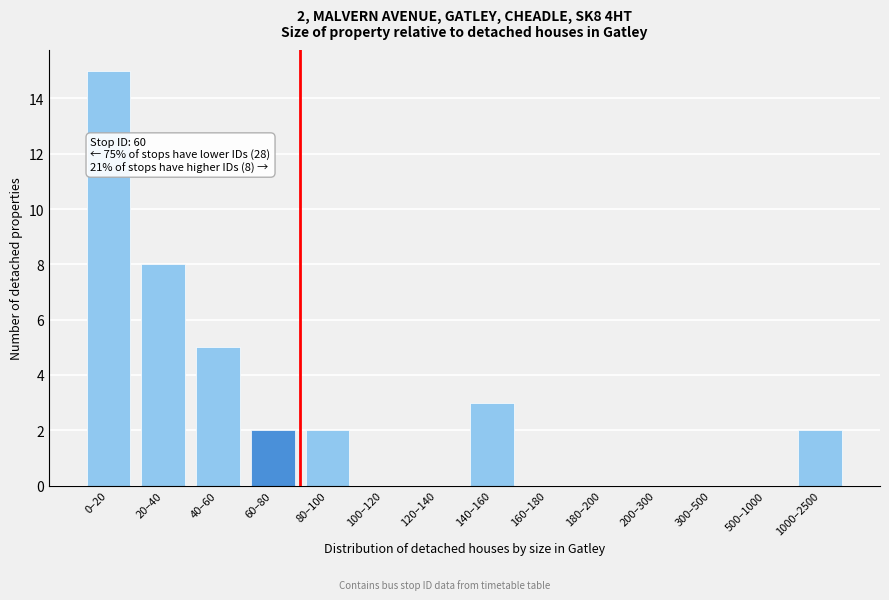

Reading left to right, list all the values displayed in this chart.

0–20=15	20–40=8	40–60=5	60–80=2	80–100=2	100–120=0	120–140=0	140–160=3	160–180=0	180–200=0	200–300=0	300–500=0	500–1000=0	1000–2500=2